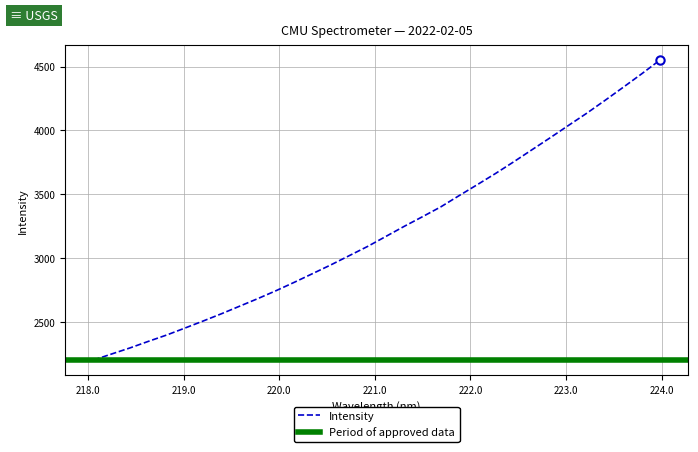

What is the change in value from 221.3083 to 223.0264?

+789.3